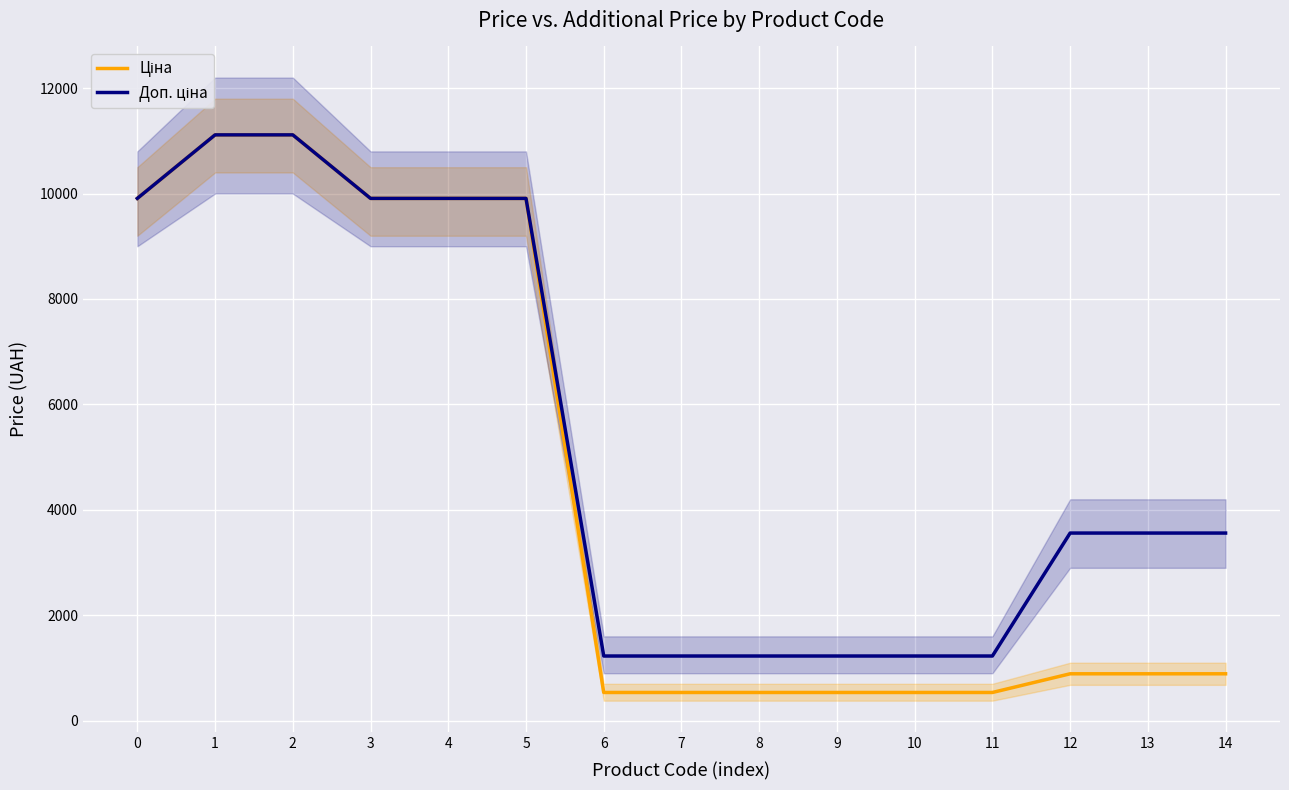

Rank the series by their maximum value, from lowest to highest.

Ціна, Доп. ціна